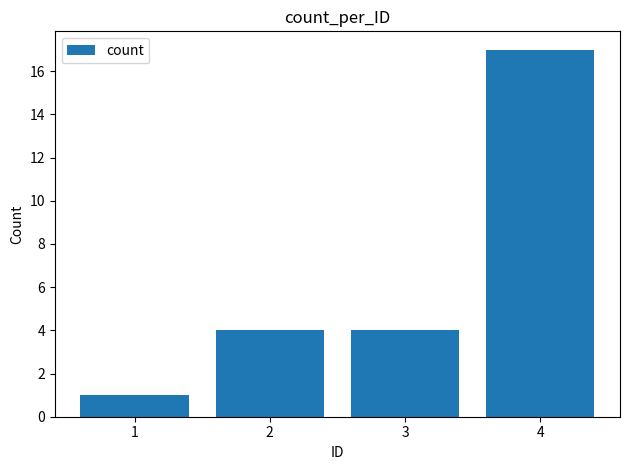

What is the change in value from 1 to 3?

+3